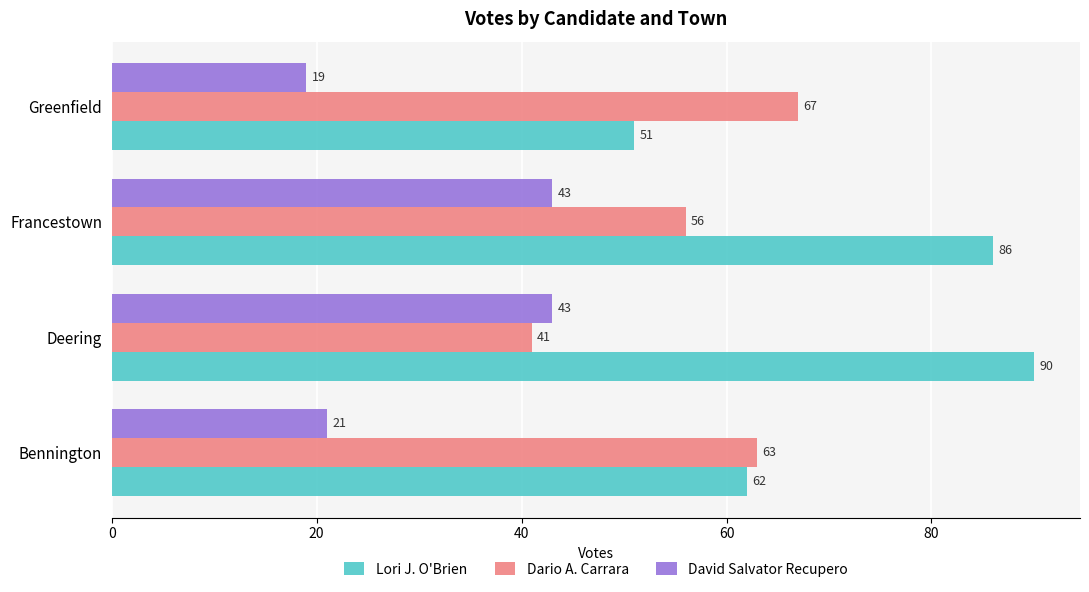

At how many categories does at least one series exceed 32?

4